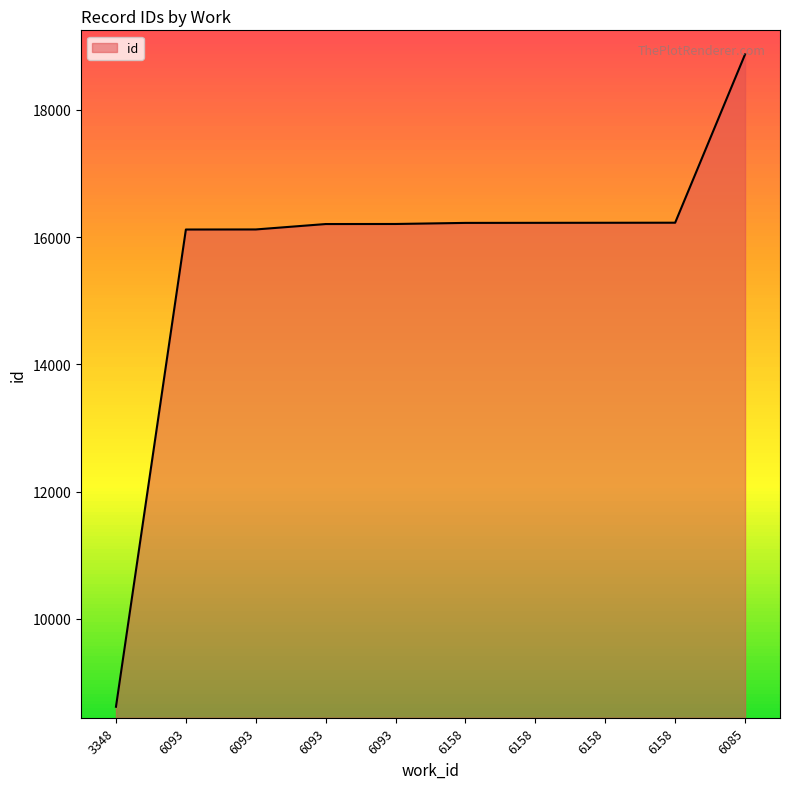

What is the value of the 3rd point from the left?

16119